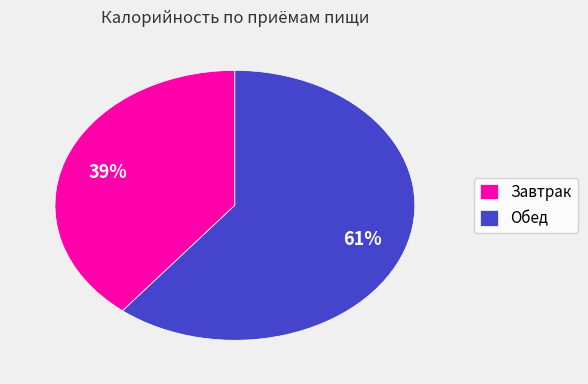

Does any single category account for the majority?

Yes